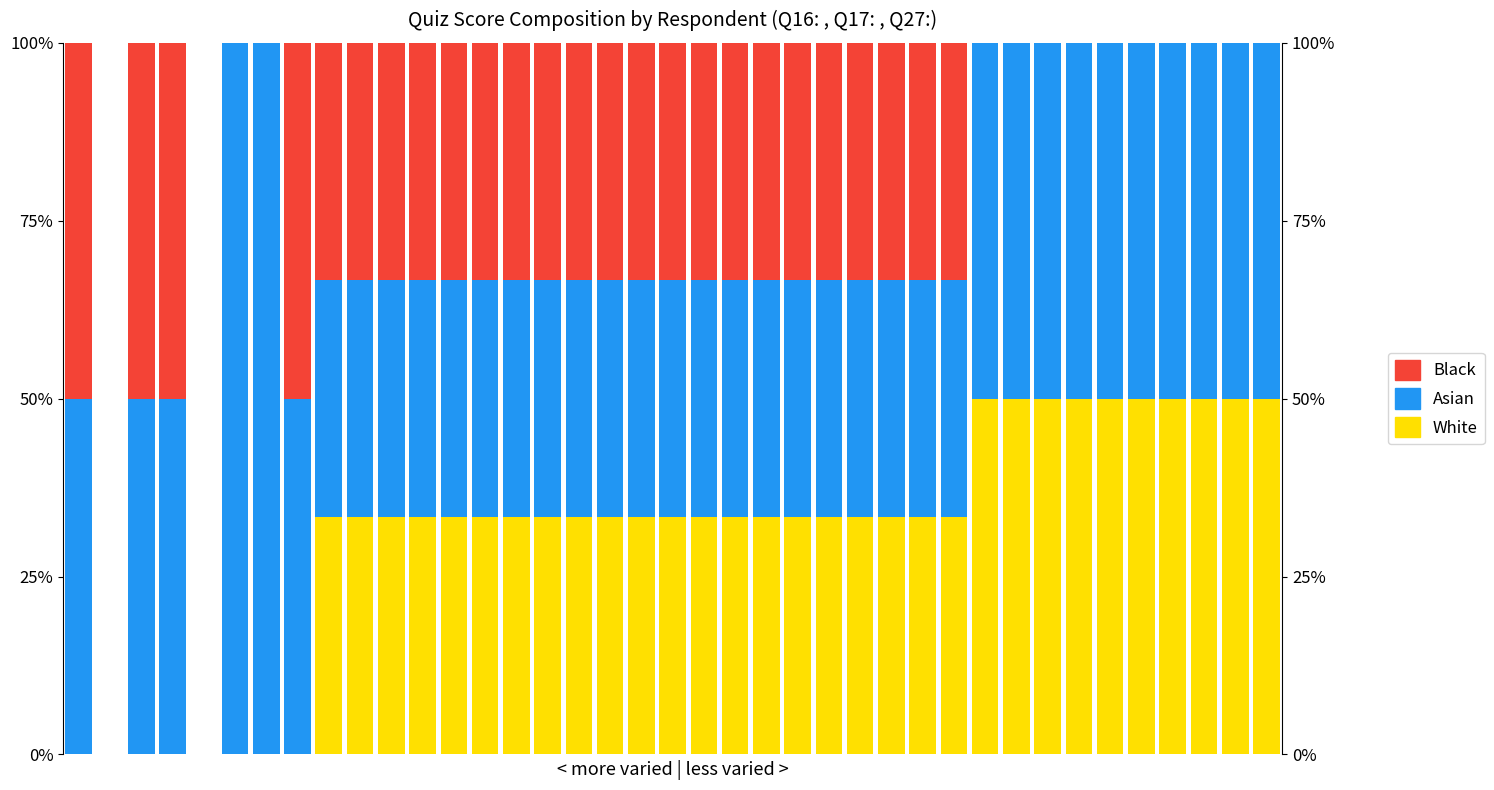

Reading left to right, what are all the values shown in this chart?

White: 0.0	0.0	0.0	0.0	0.0	0.0	0.0	0.0	33.3	33.3	33.3	33.3	33.3	33.3	33.3	33.3	33.3	33.3	33.3	33.3	33.3	33.3	33.3	33.3	33.3	33.3	33.3	33.3	33.3	50.0	50.0	50.0	50.0	50.0	50.0	50.0	50.0	50.0	50.0
Asian: 50.0	0.0	50.0	50.0	0.0	100.0	100.0	50.0	33.3	33.3	33.3	33.3	33.3	33.3	33.3	33.3	33.3	33.3	33.3	33.3	33.3	33.3	33.3	33.3	33.3	33.3	33.3	33.3	33.3	50.0	50.0	50.0	50.0	50.0	50.0	50.0	50.0	50.0	50.0
Black: 50.0	0.0	50.0	50.0	0.0	0.0	0.0	50.0	33.3	33.3	33.3	33.3	33.3	33.3	33.3	33.3	33.3	33.3	33.3	33.3	33.3	33.3	33.3	33.3	33.3	33.3	33.3	33.3	33.3	0.0	0.0	0.0	0.0	0.0	0.0	0.0	0.0	0.0	0.0